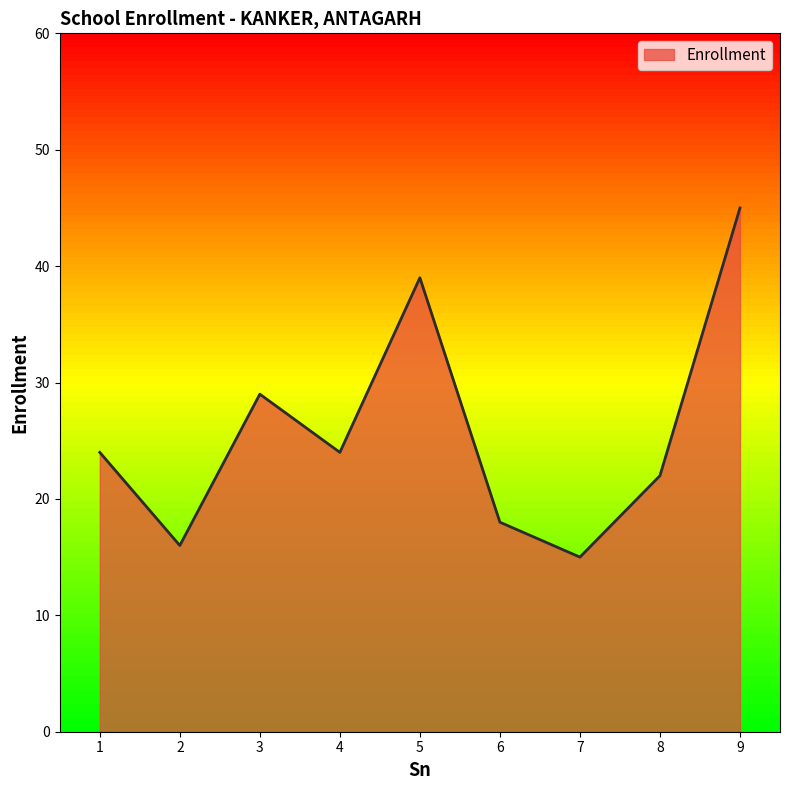

At which category does the data reach its first local peak?

3